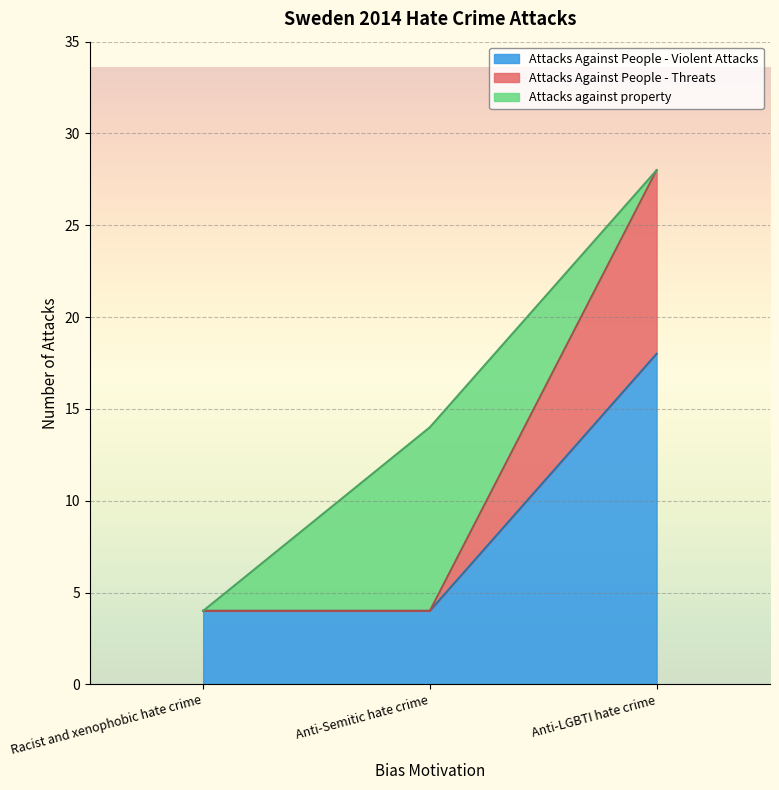

What is the sum of all Attacks Against People - Violent Attacks values?

26